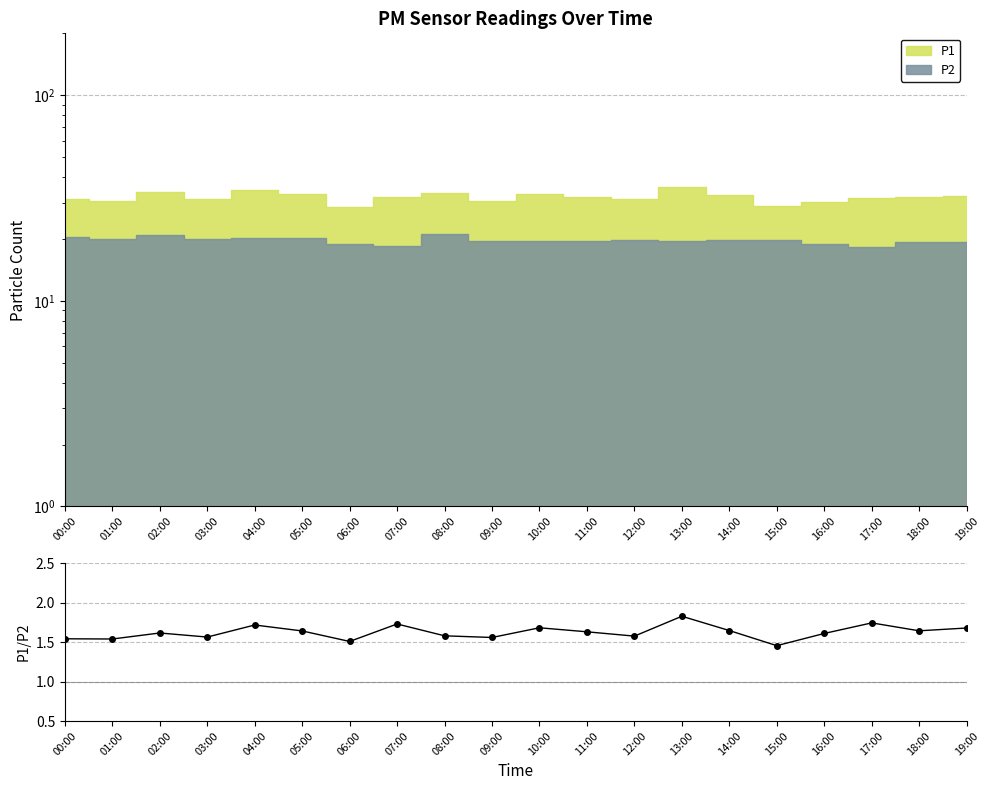

What is the sum of all values?

32.5